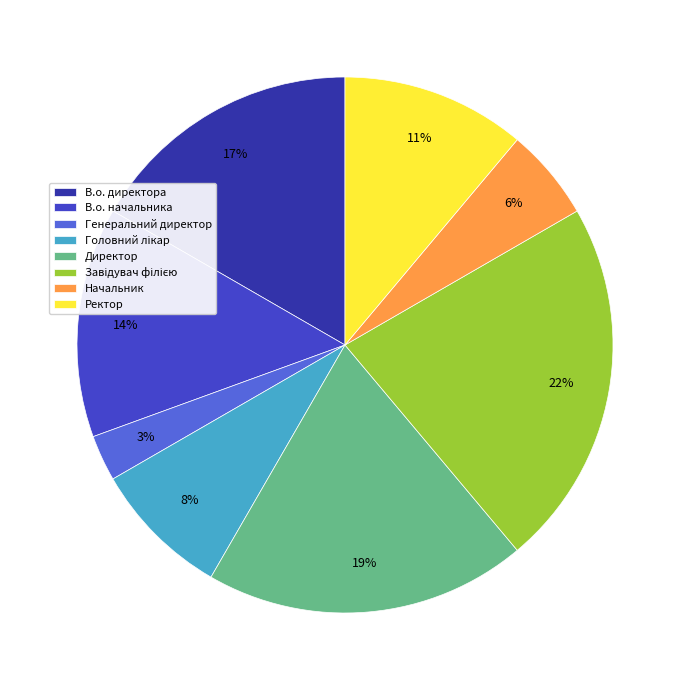

The В.о. директора slice represents 6% of the pie. True or false?

False